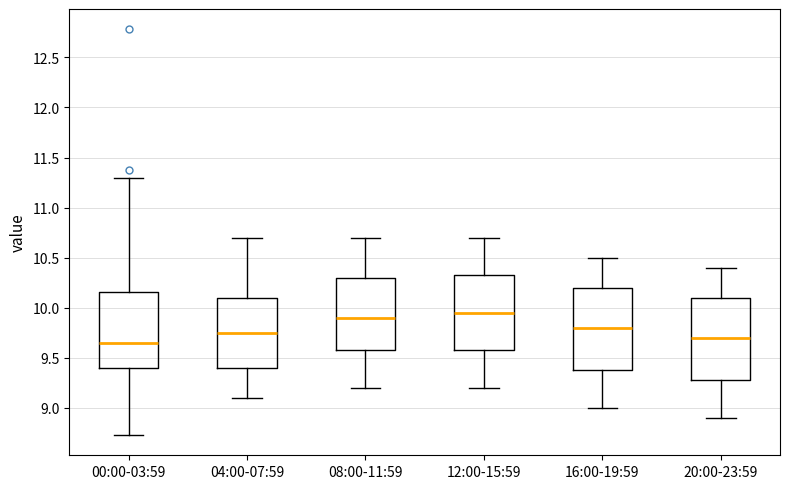

Reading left to right, read every box against the y-axis: the position of its median line, the range the box covers, and the ends of its whiskers. The values are not printed on the chart, so give them approximately, as read against the axis.

00:00-03:59: median 9.65, box 9.40 to 10.15, whiskers 8.75 to 11.30
04:00-07:59: median 9.75, box 9.40 to 10.10, whiskers 9.10 to 10.70
08:00-11:59: median 9.90, box 9.60 to 10.30, whiskers 9.20 to 10.70
12:00-15:59: median 9.95, box 9.60 to 10.35, whiskers 9.20 to 10.70
16:00-19:59: median 9.80, box 9.40 to 10.20, whiskers 9.00 to 10.50
20:00-23:59: median 9.70, box 9.30 to 10.10, whiskers 8.90 to 10.40